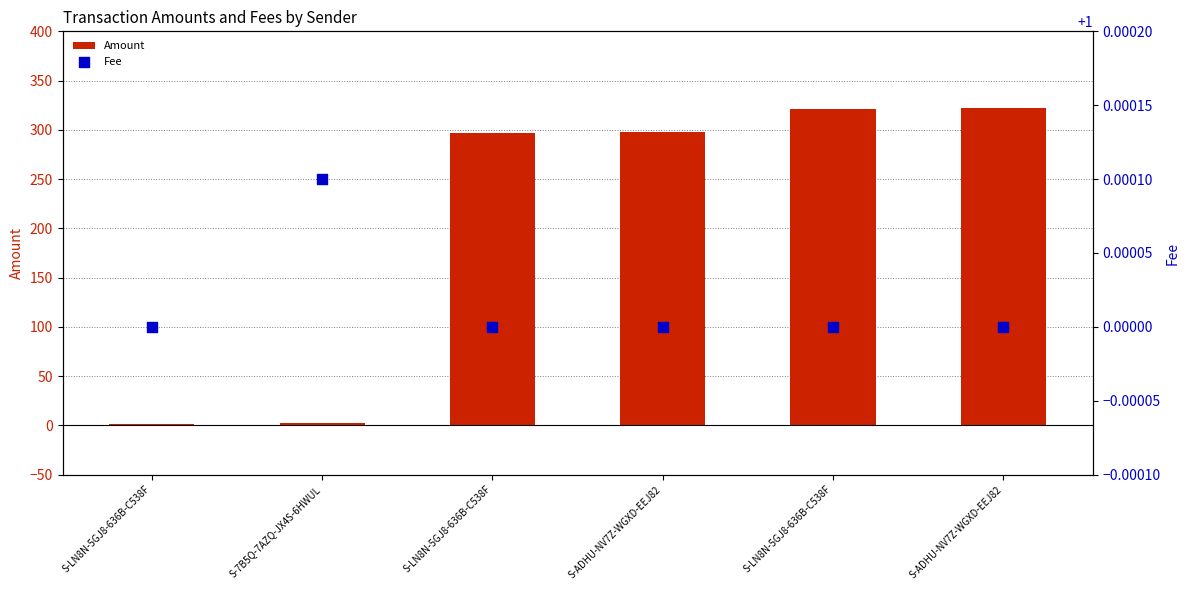

At which category is the sum across all series the highest?

S-ADHU-NV7Z-WGXD-EEJ82